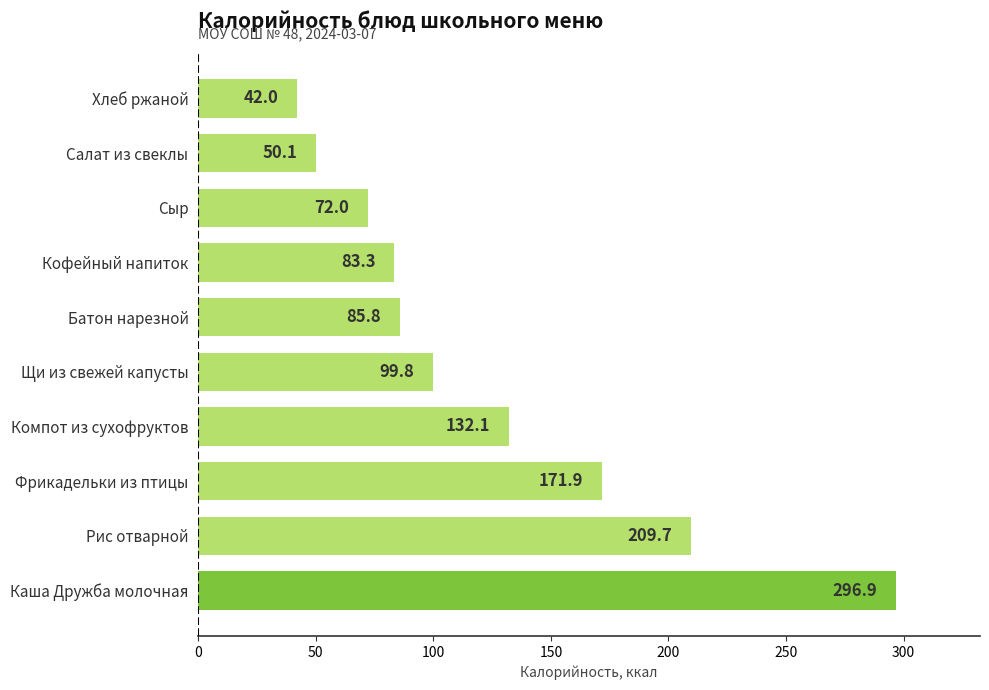

What is the difference between the maximum and minimum values?

254.9